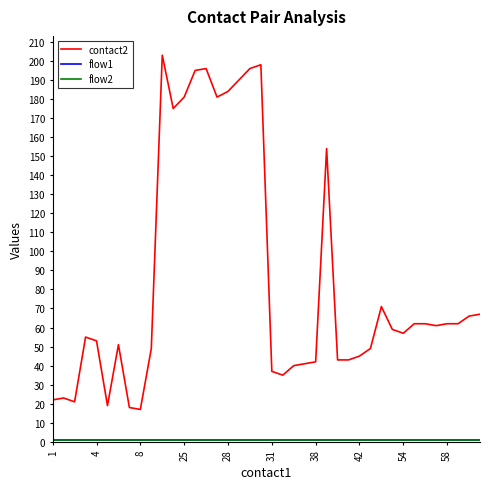

Does the chart display data point markers on the line(s)?

No